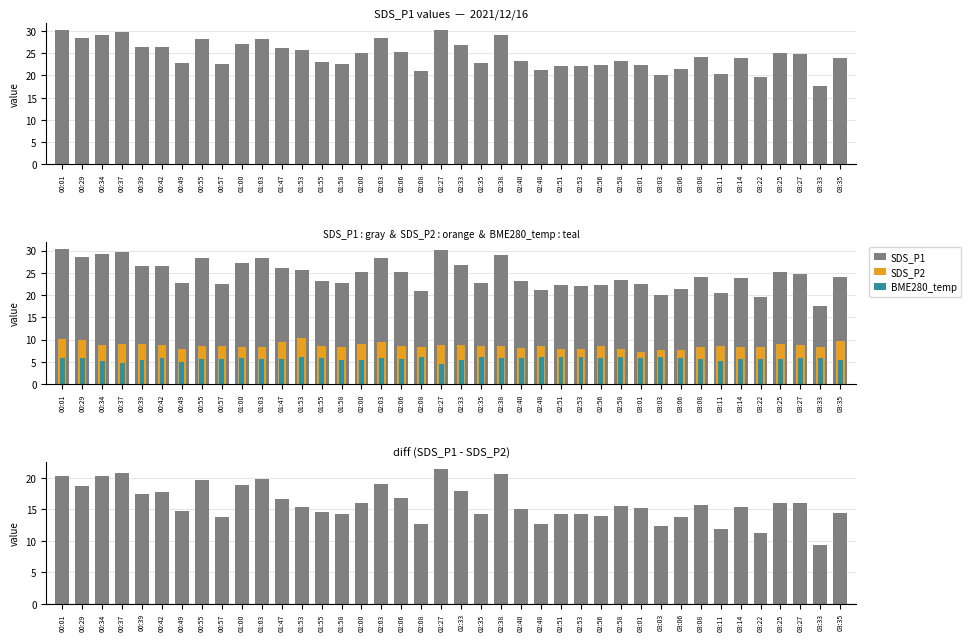

Rank the series by their average value, from highest to lowest.

SDS_P1, SDS_P1 - SDS_P2, SDS_P2, BME280_temp